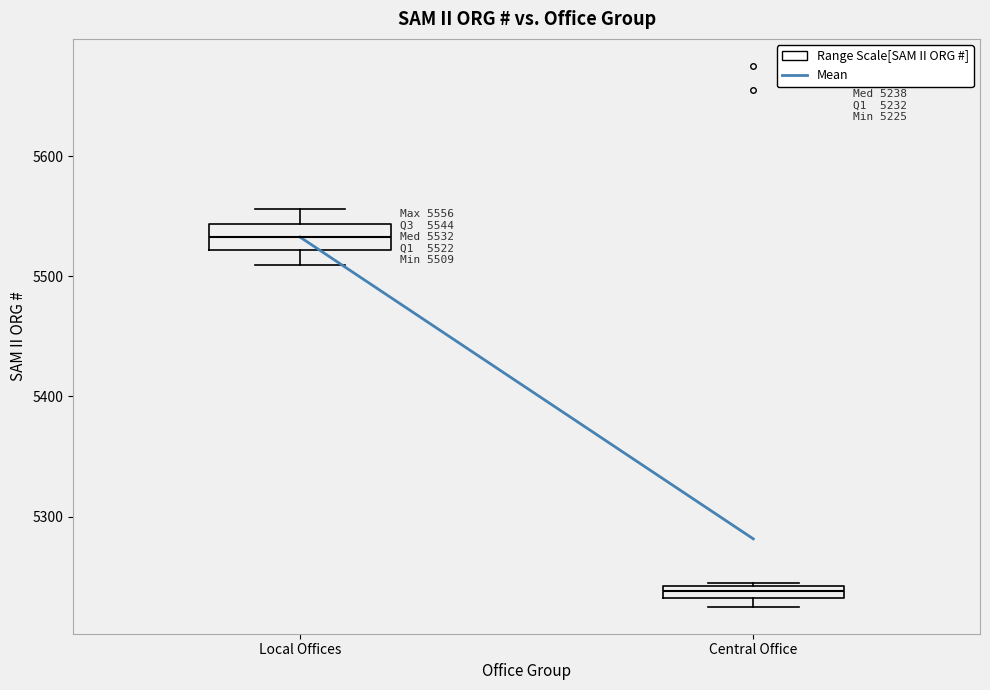

Which box has the lowest median line?

Central Office